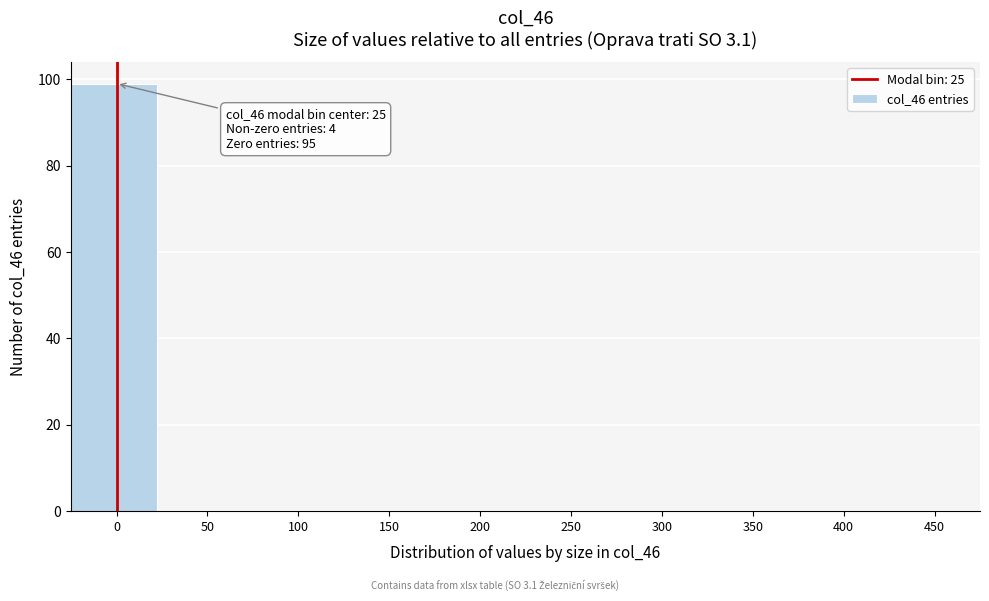

Reading right to left, list all the values displayed in this chart.

450=0	400=0	350=0	300=0	250=0	200=0	150=0	100=0	50=0	0=99